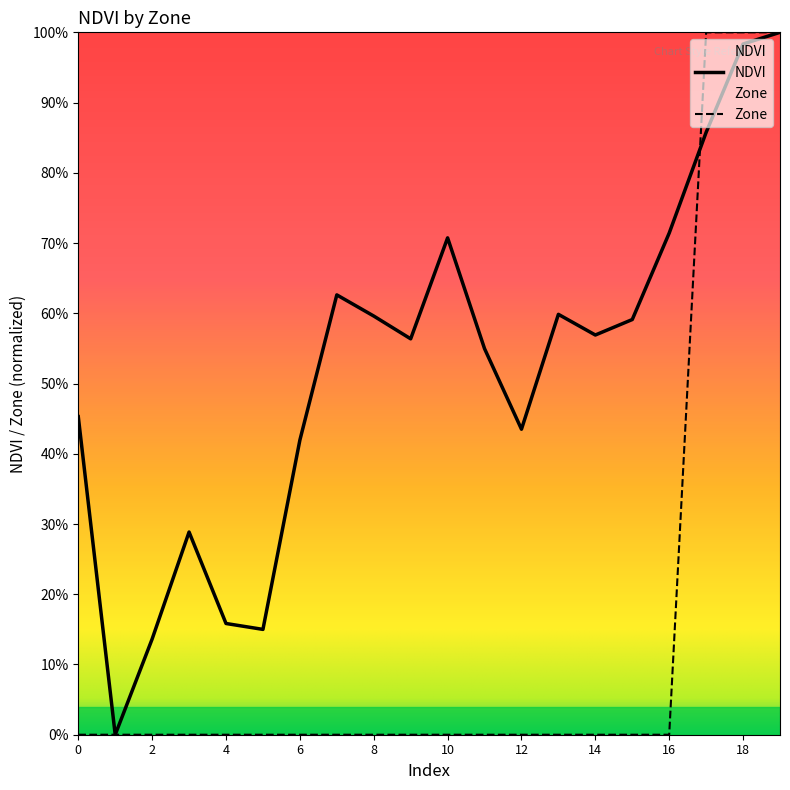

True or false: Zone and NDVI intersect in this chart.

True